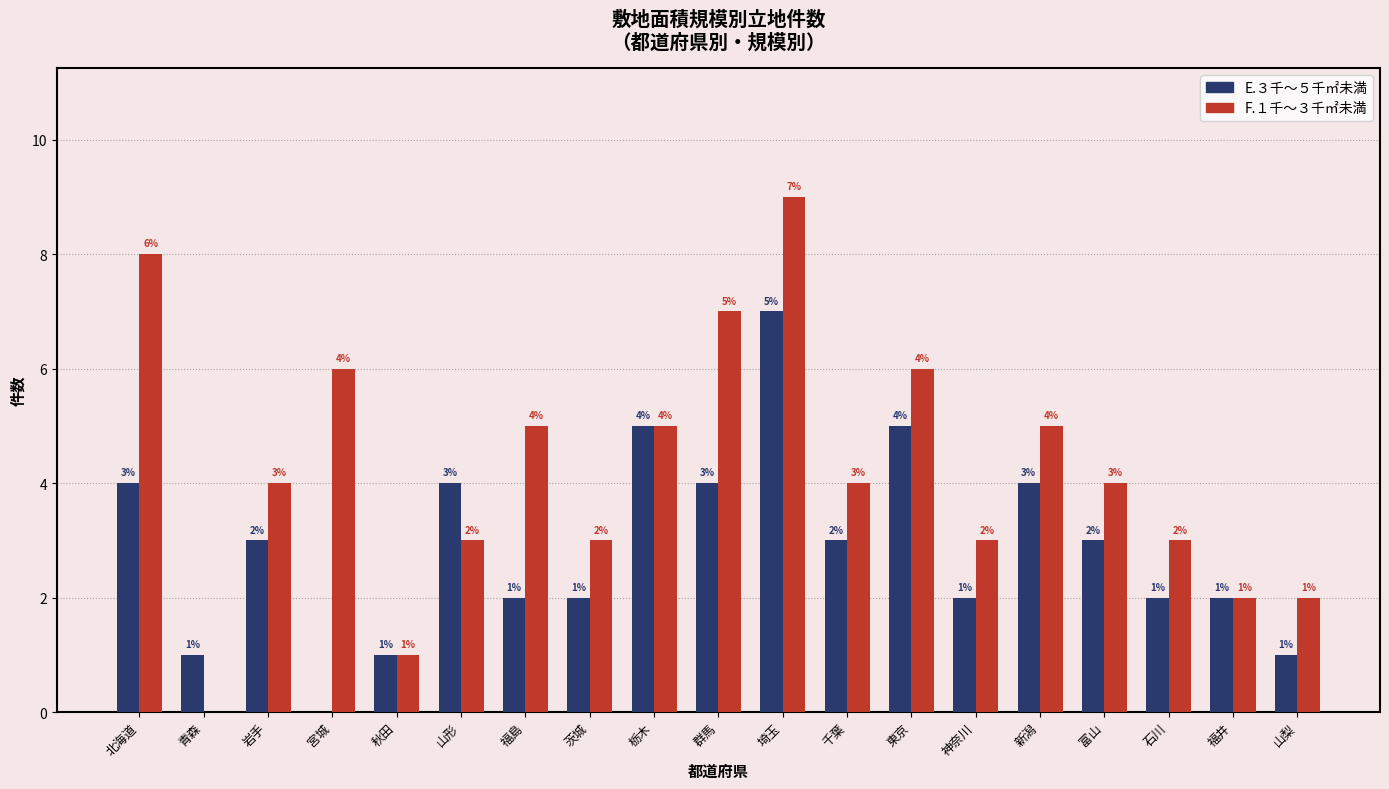

Reading right to left, what are all the values shown in this chart?

E.３千～５千㎡未満: 山梨=1	福井=2	石川=2	富山=3	新潟=4	神奈川=2	東京=5	千葉=3	埼玉=7	群馬=4	栃木=5	茨城=2	福島=2	山形=4	秋田=1	宮城=0	岩手=3	青森=1	北海道=4
F.１千～３千㎡未満: 山梨=2	福井=2	石川=3	富山=4	新潟=5	神奈川=3	東京=6	千葉=4	埼玉=9	群馬=7	栃木=5	茨城=3	福島=5	山形=3	秋田=1	宮城=6	岩手=4	青森=0	北海道=8